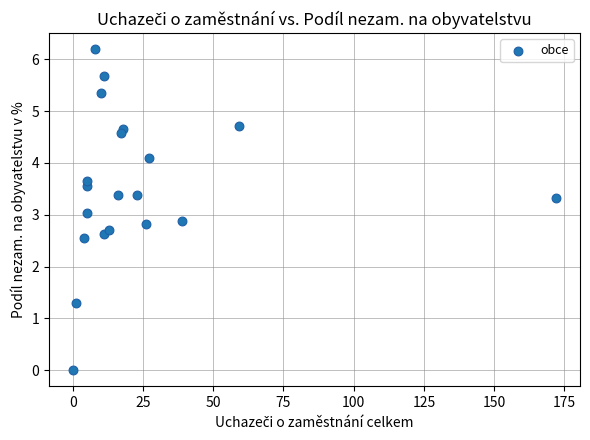

What is the range of X values (max minus min)?

172.0